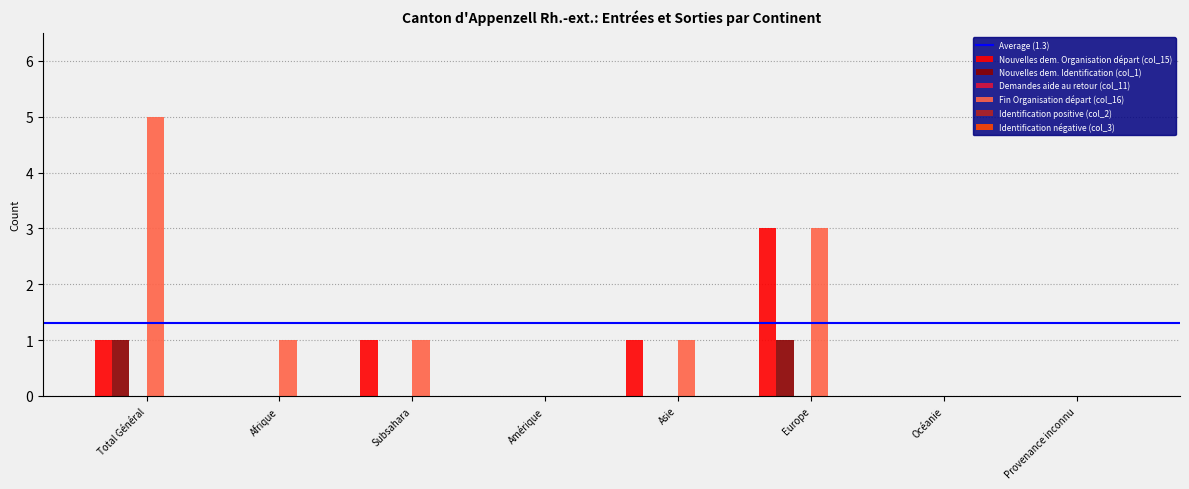

Count the number of categories in the chart.

8